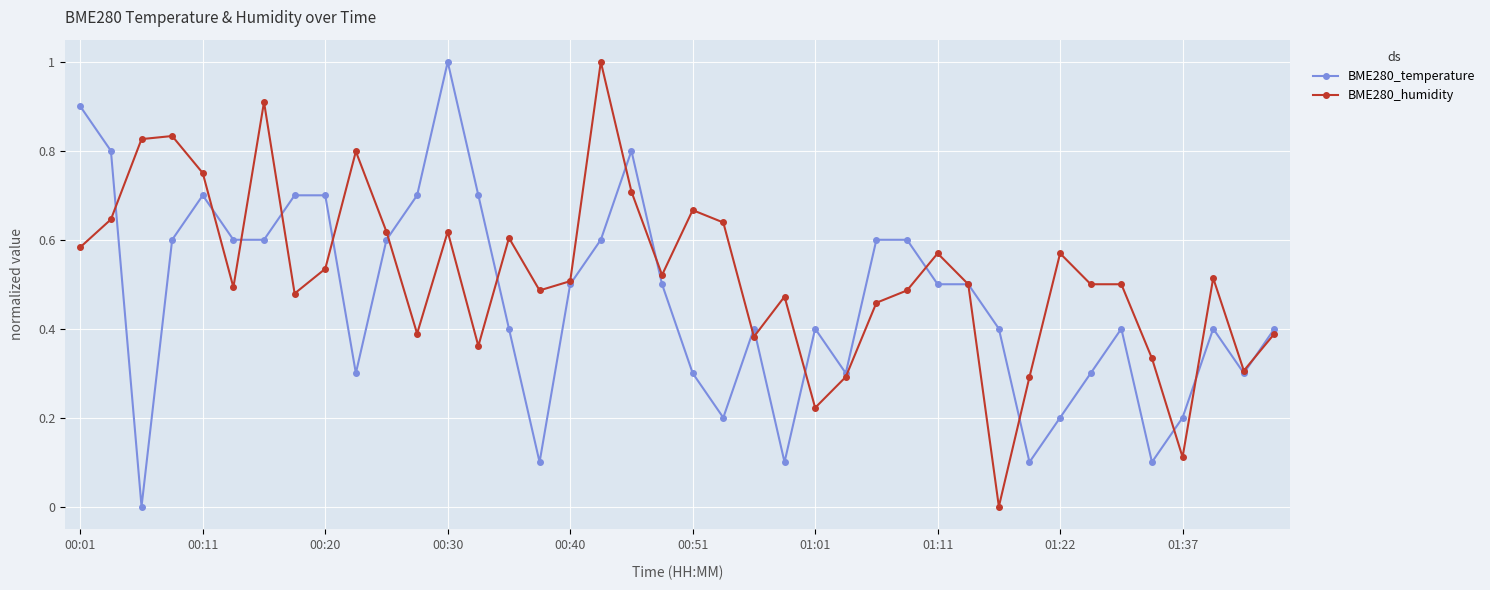

Which series has the largest total across all categories?

BME280_humidity